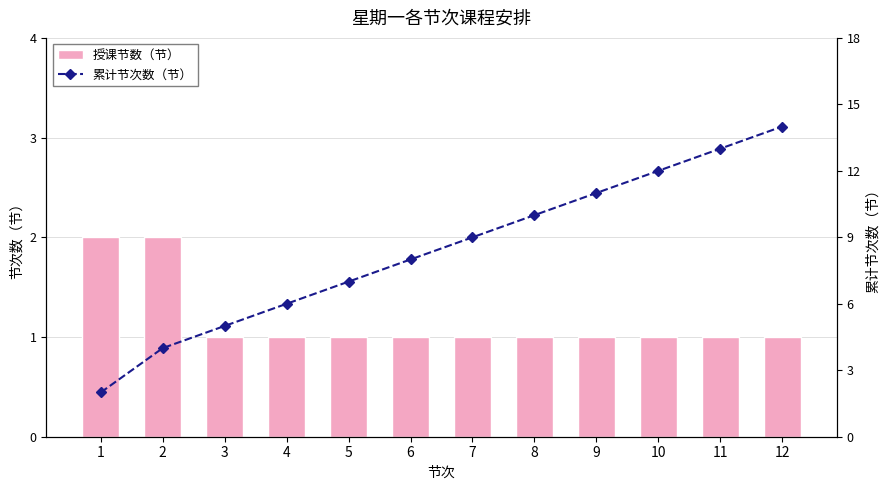

Which series has the largest total across all categories?

累计节次数（节）